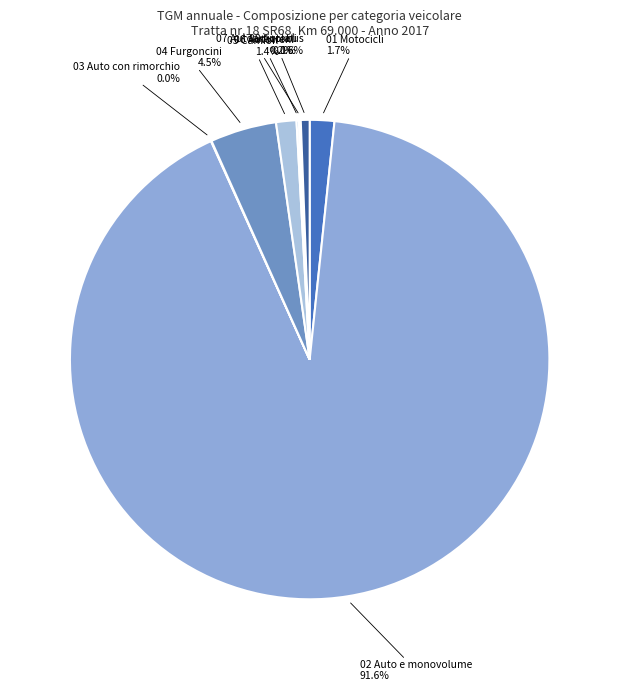

The 02 Auto e monovolume slice represents 97% of the pie. True or false?

False